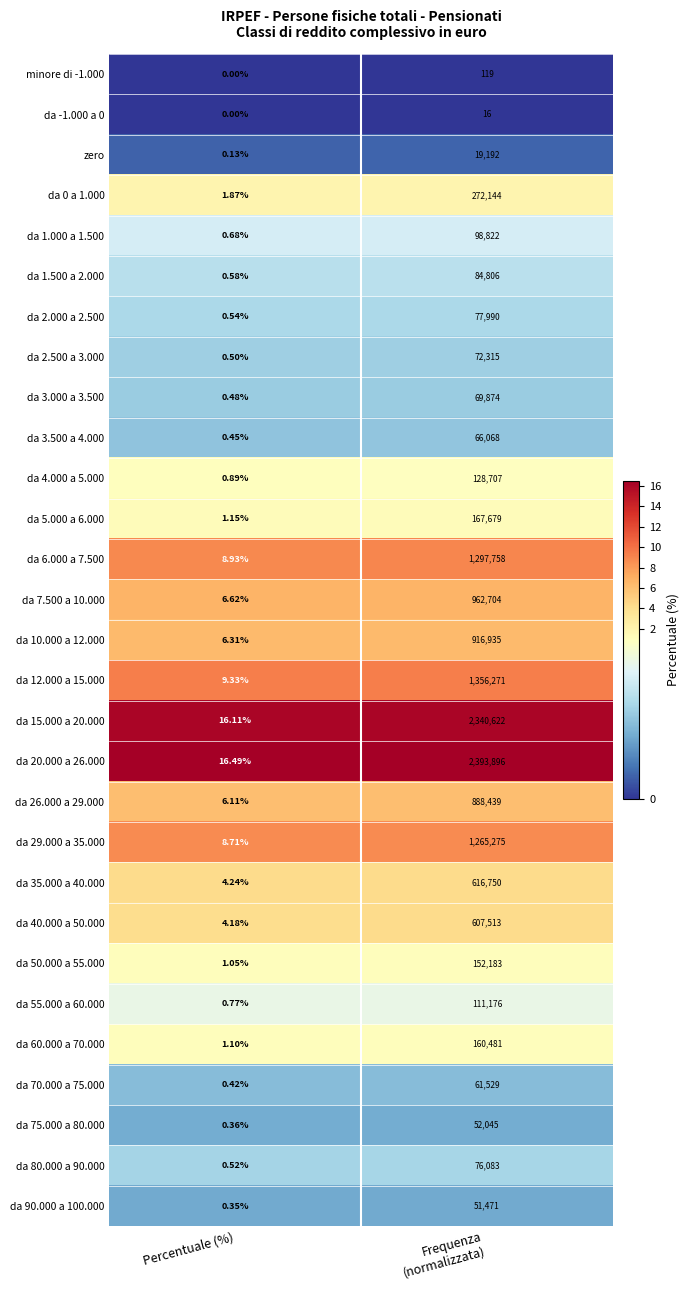

At which category is the sum across all series the highest?

Frequenza
(normalizzata)